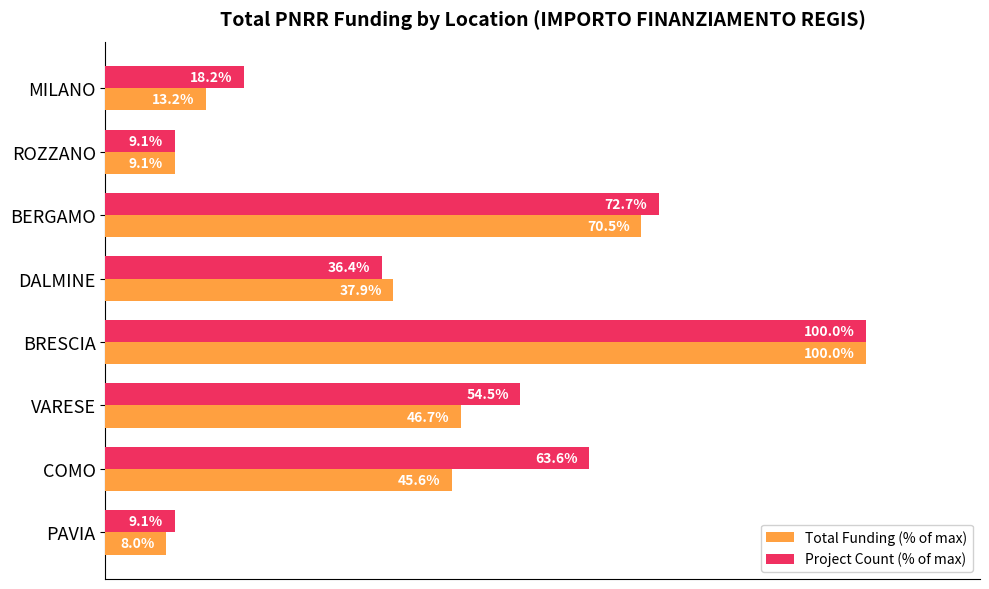

Rank the series by their average value, from highest to lowest.

Project Count (% of max), Total Funding (% of max)